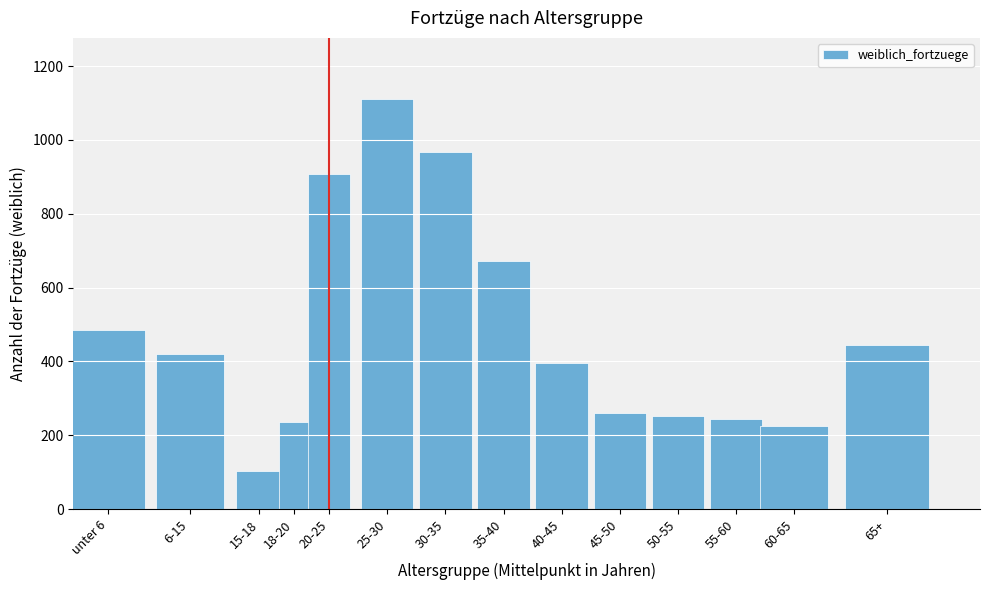

Reading right to left, what are all the values shown in this chart?

445	226	244	252	261	397	671	966	1110	909	236	104	419	486